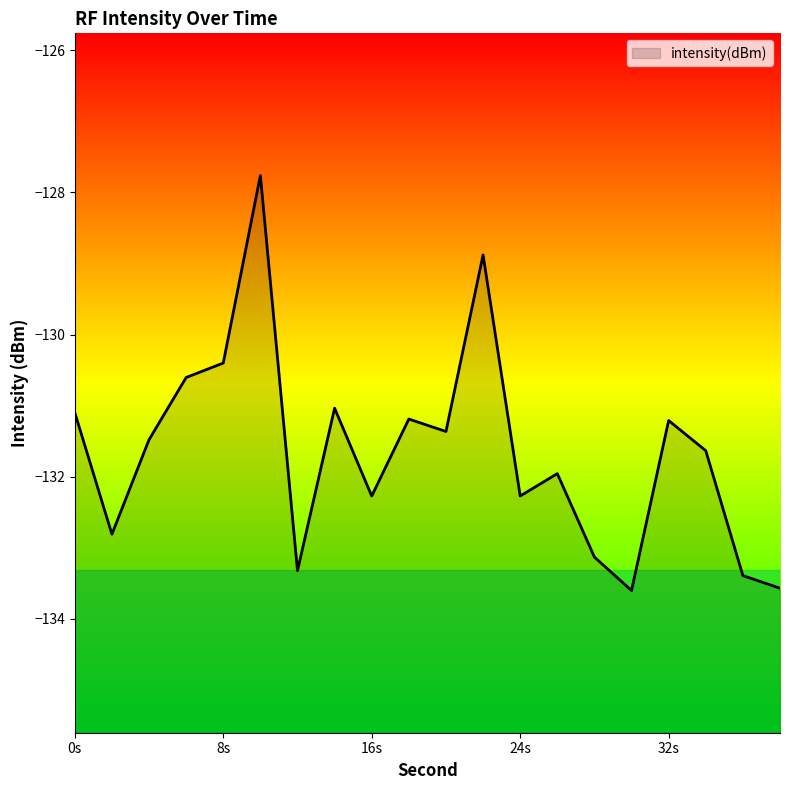

Where is the data nearest to the value -130?

8s